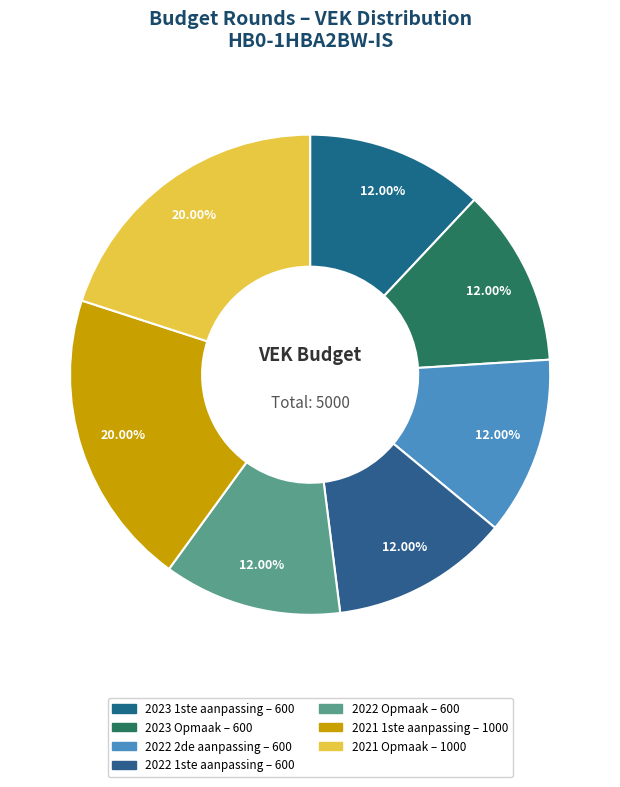

How many slices are in this pie chart?

7